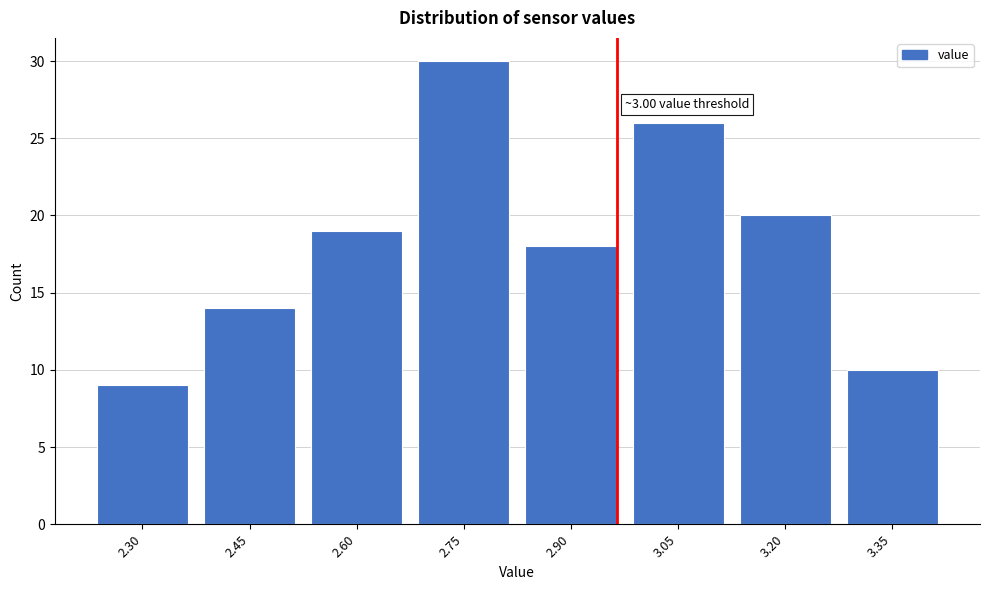

Reading right to left, extract all data points from this chart.

3.35=10	3.20=20	3.05=26	2.90=18	2.75=30	2.60=19	2.45=14	2.30=9